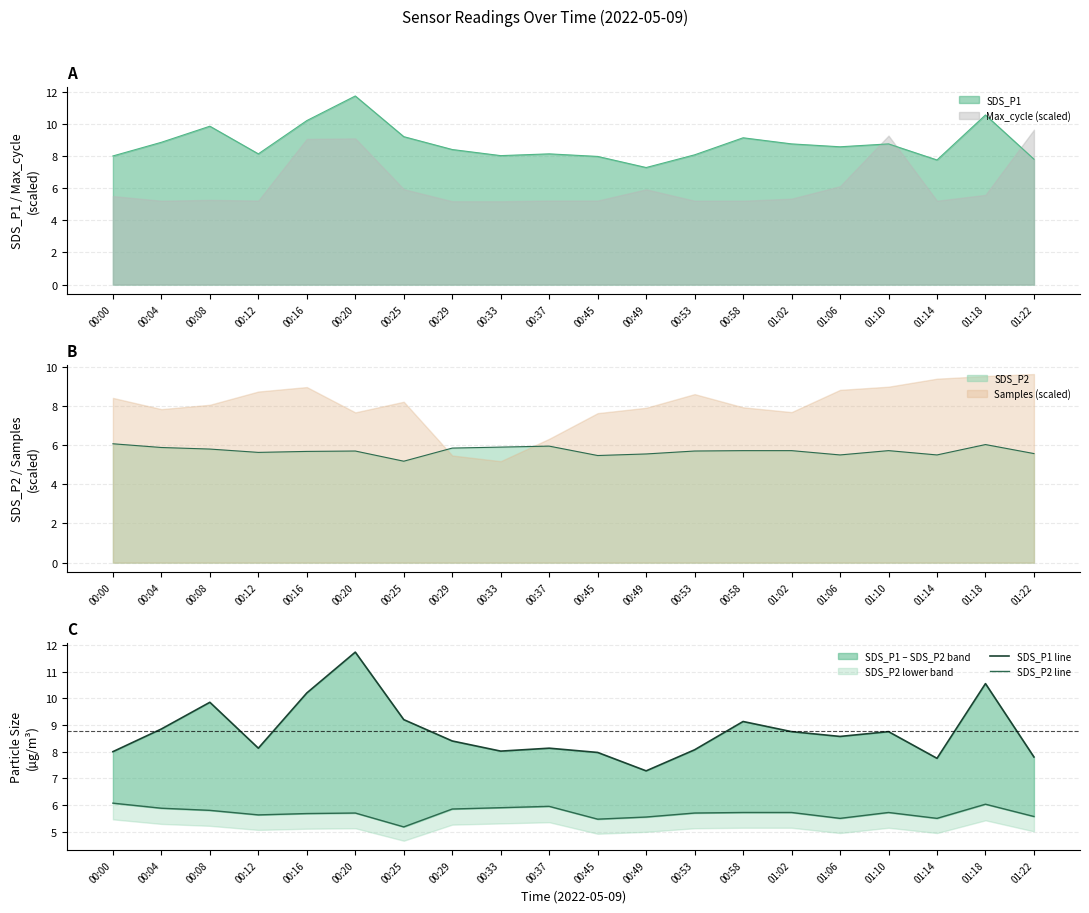

At which category does the chart reach its minimum across all series?

00:25